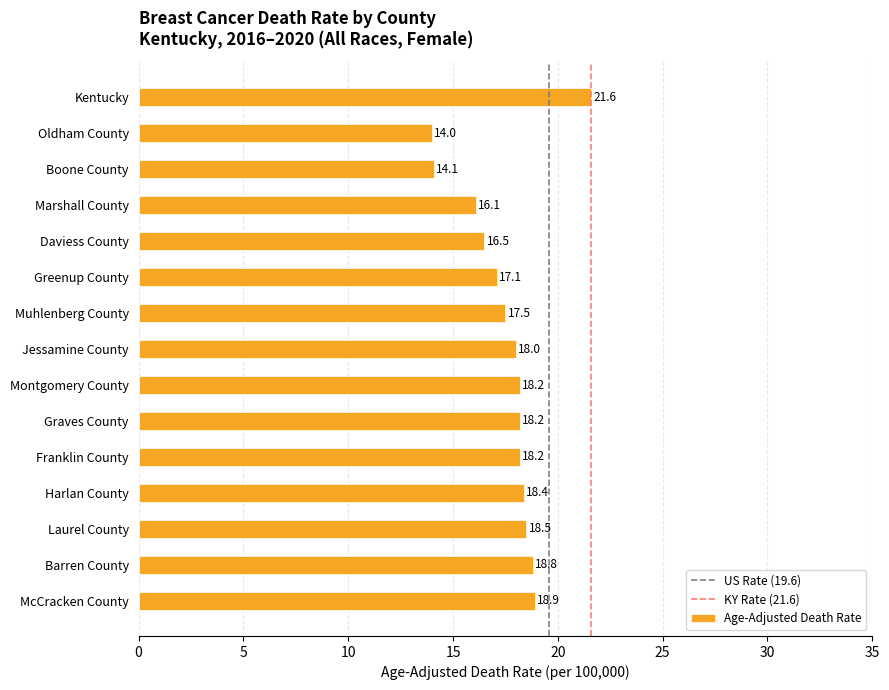

What is the value of the 5th bar from the top?

16.5